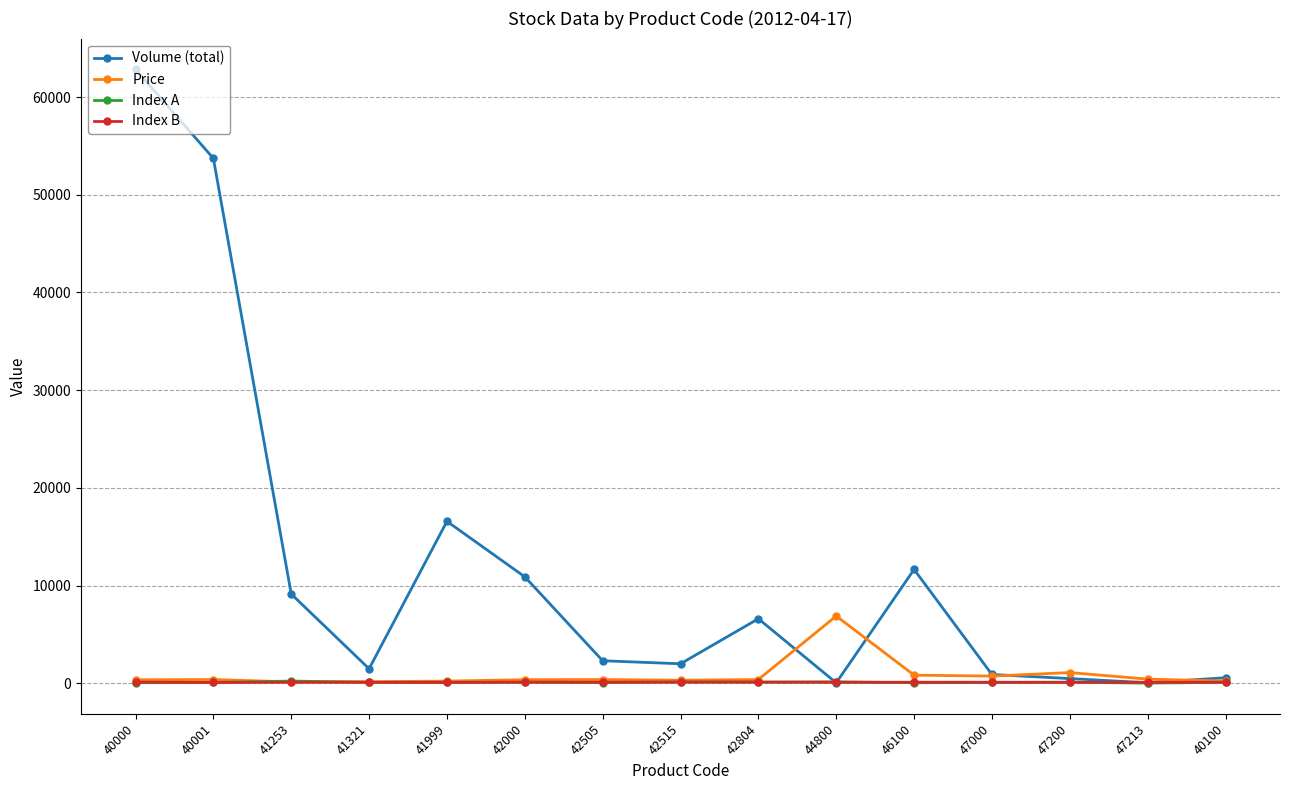

What is the value of the Index B point at the 8th from the left?

107.0